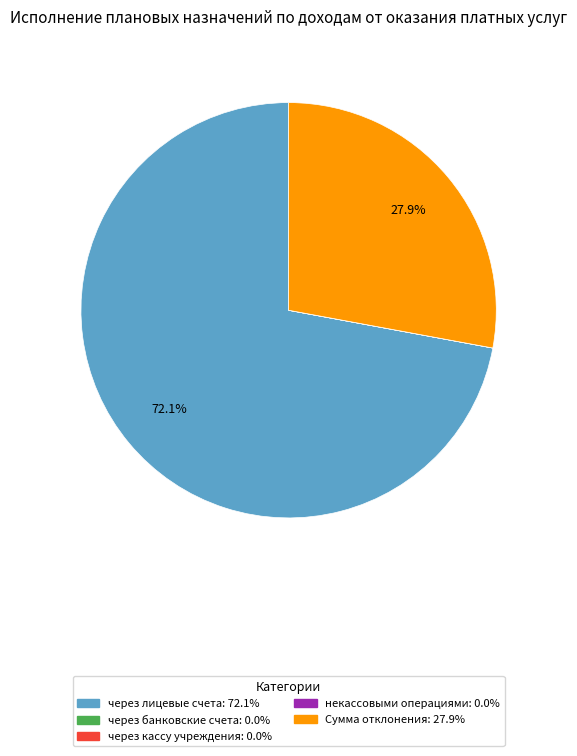

To the nearest percent, what is the difference between the largest and smallest slice percentages?

72%